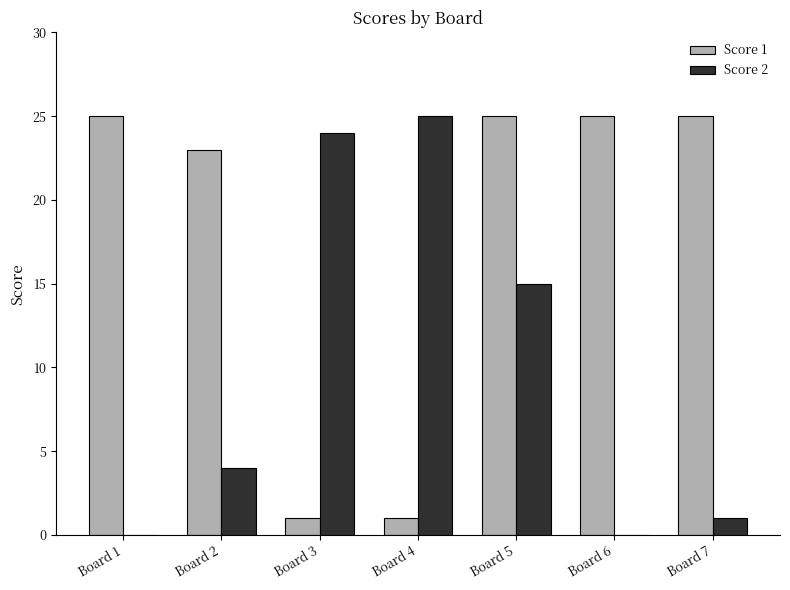

At which category is the sum across all series the highest?

Board 5